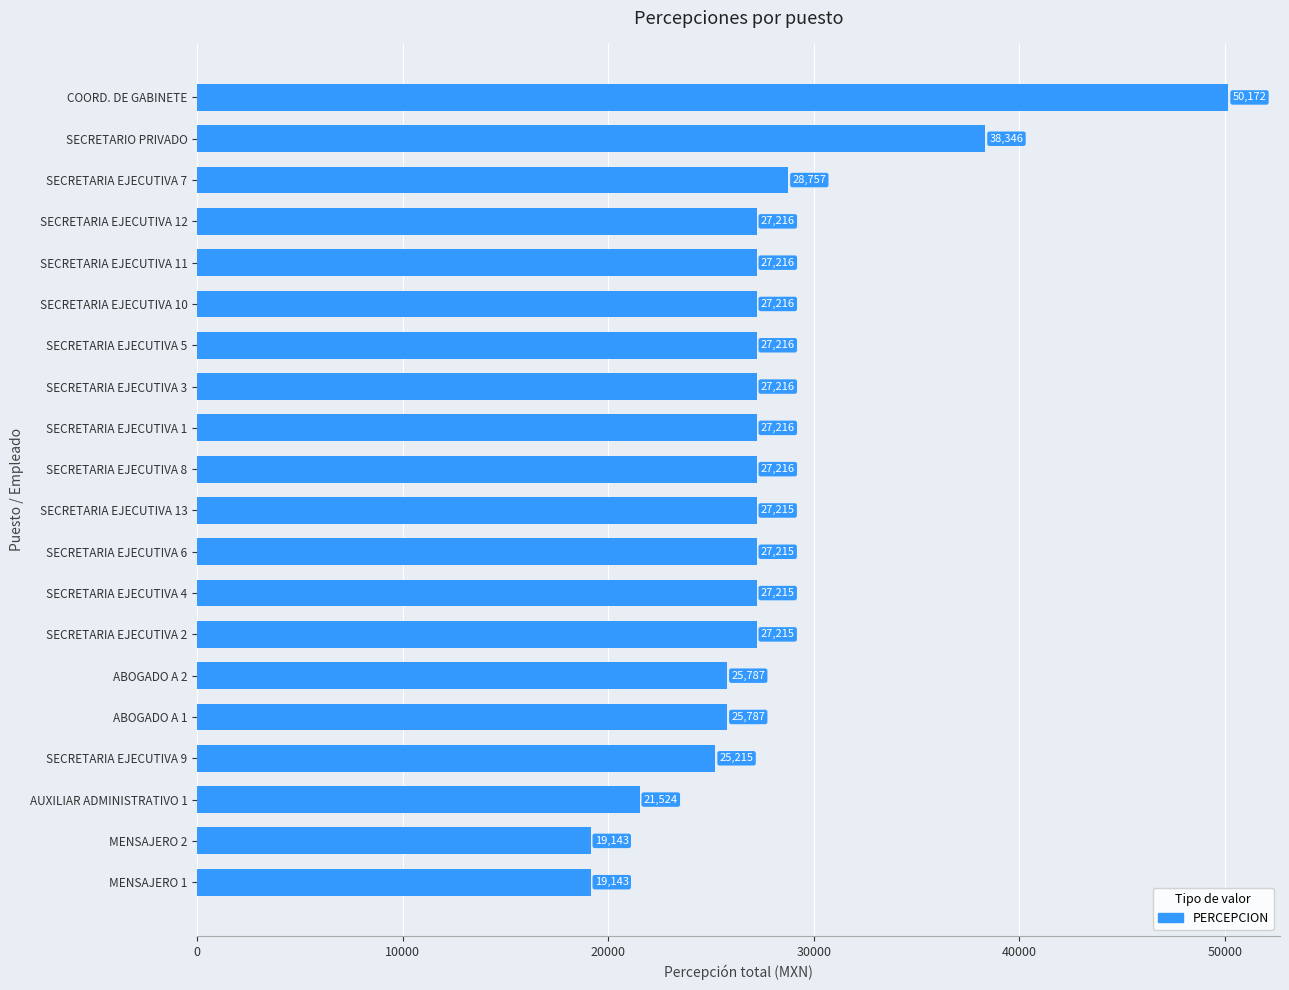

Does the chart contain any negative values?

No